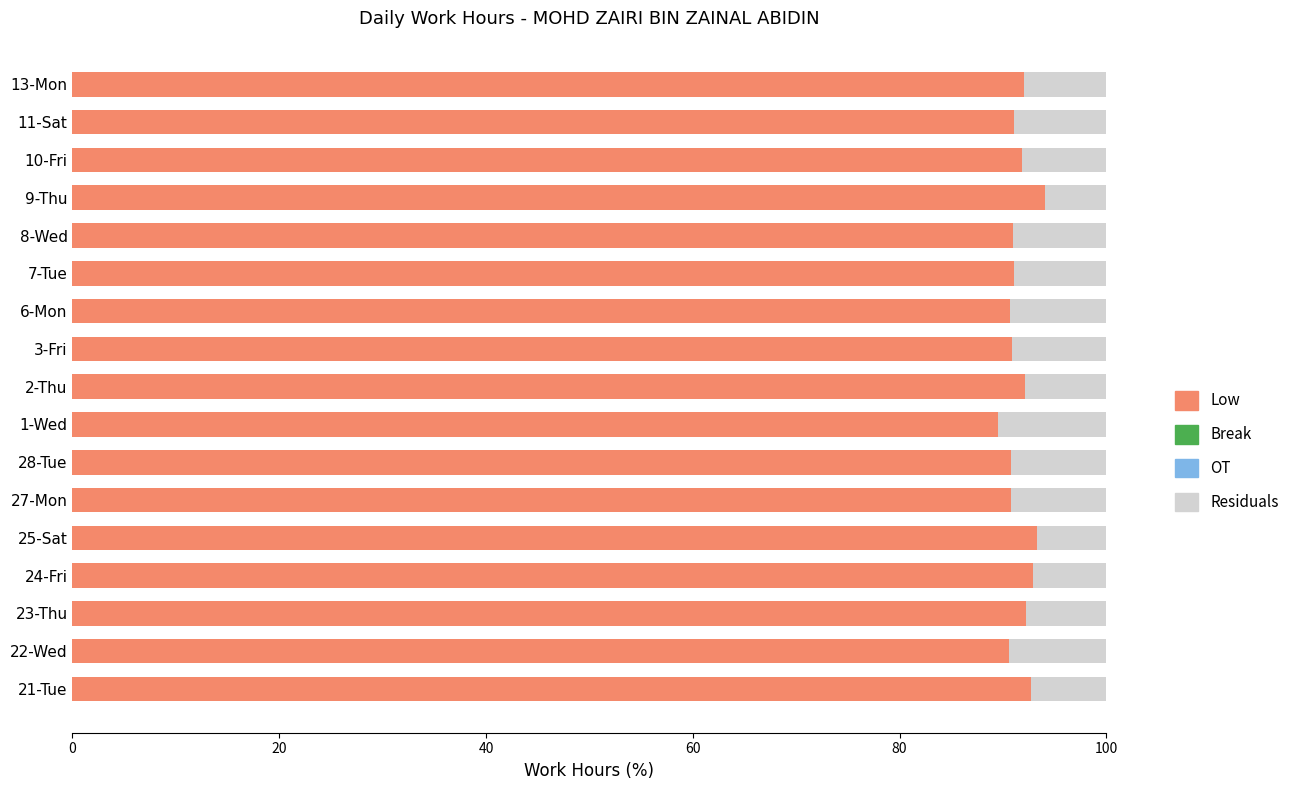

What is the total value across all series at 28-Tue?

100.0